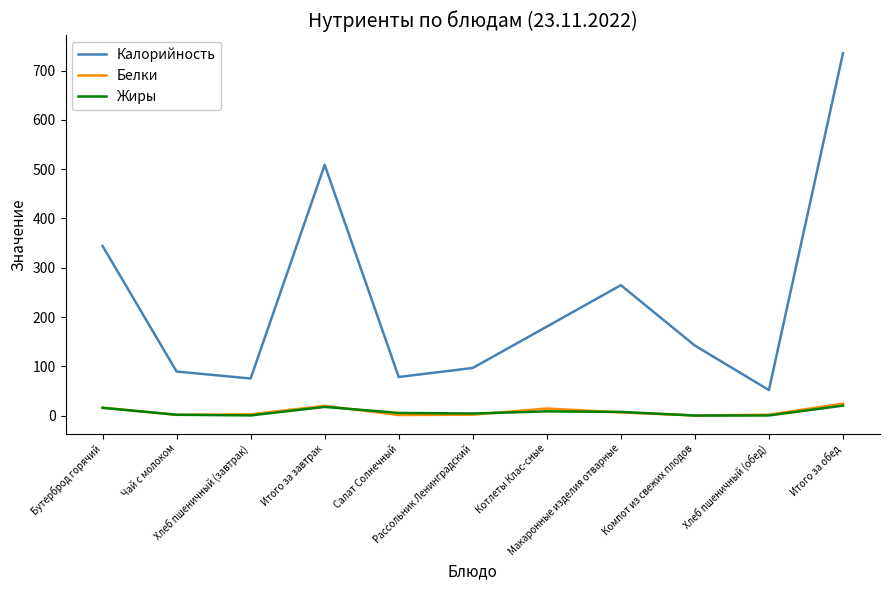

True or false: Калорийность and Жиры cross at least once.

False